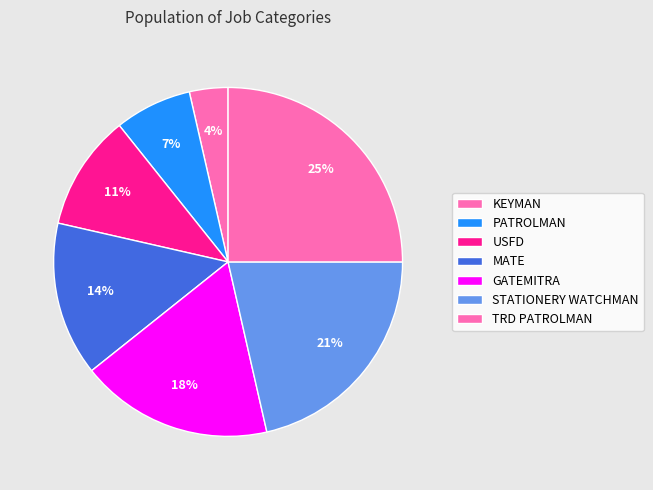

What is the ratio of the value at MATE to the value at PATROLMAN?

2.0